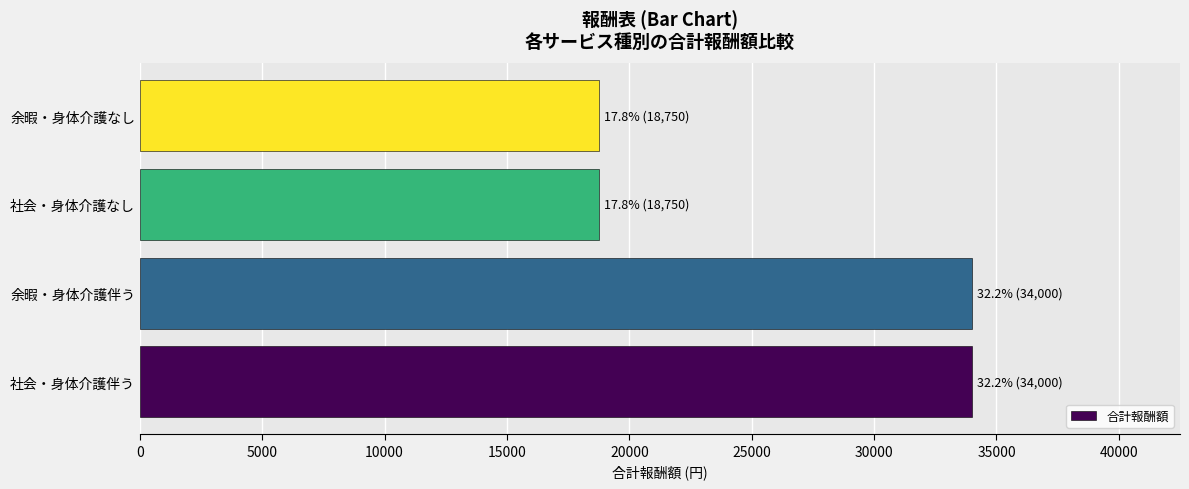

The value at 社会・身体介護なし is 18750. True or false?

True